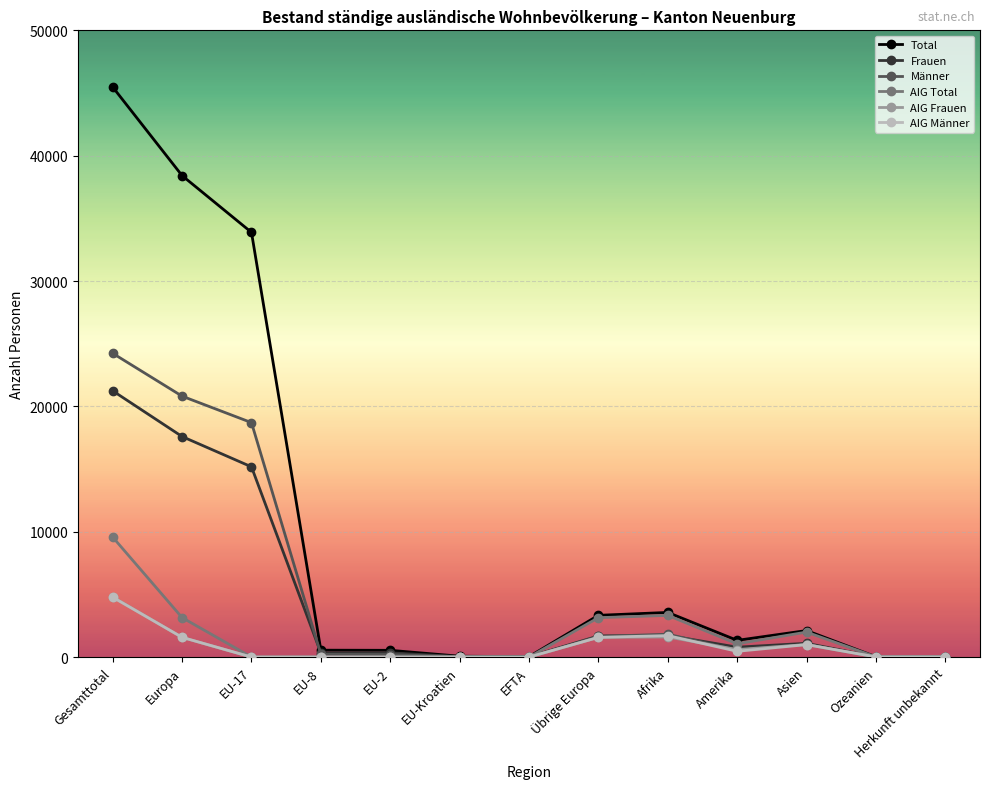

What position from the left is Amerika?

10